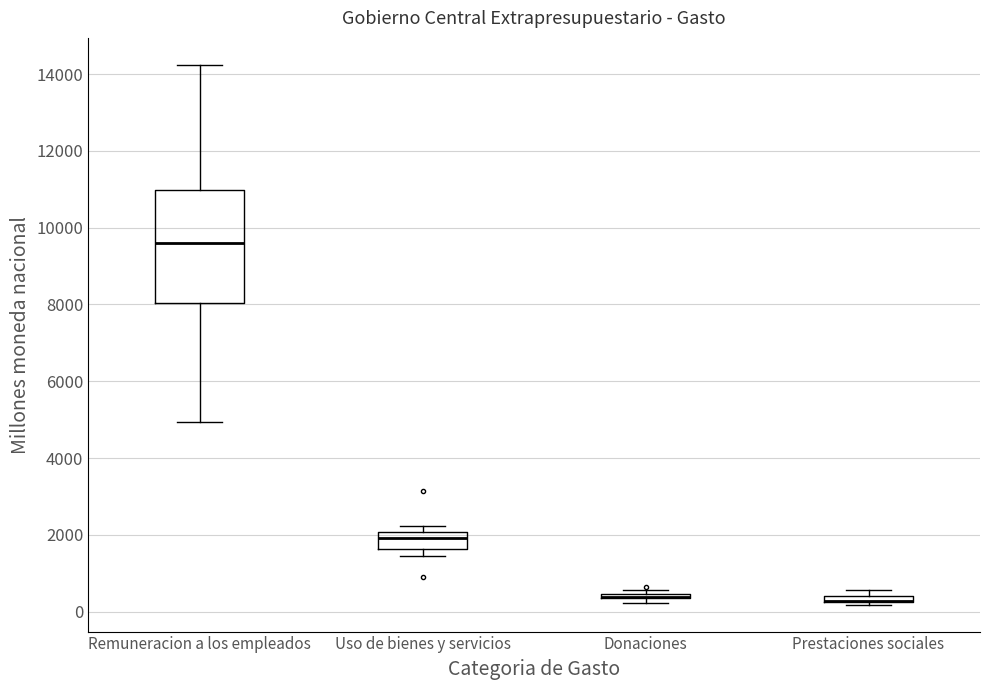

Where is the upper edge of the box for Remuneracion a los empleados on the y-axis? The values are not printed on the chart, so give them approximately, as read against the axis.

11000